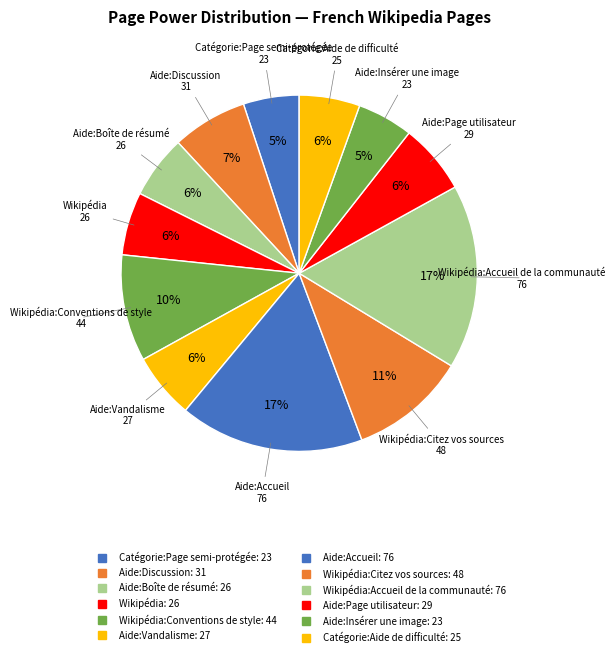

What is the smallest slice in the pie chart?

Catégorie:Page semi-protégée